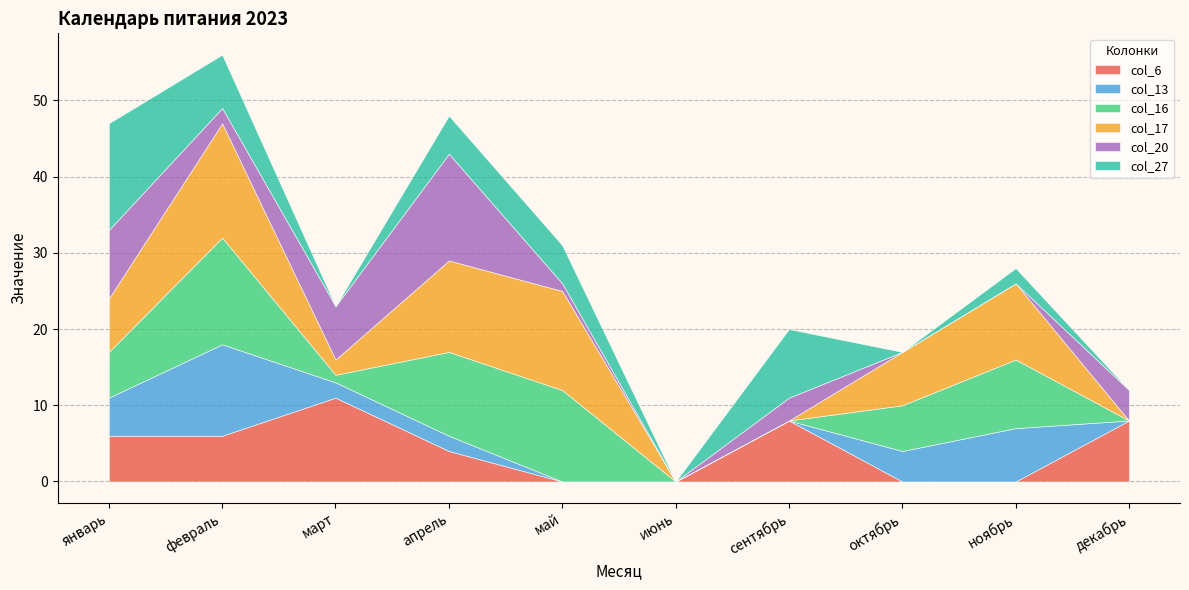

Where does the col_20 series first go above 3?

январь